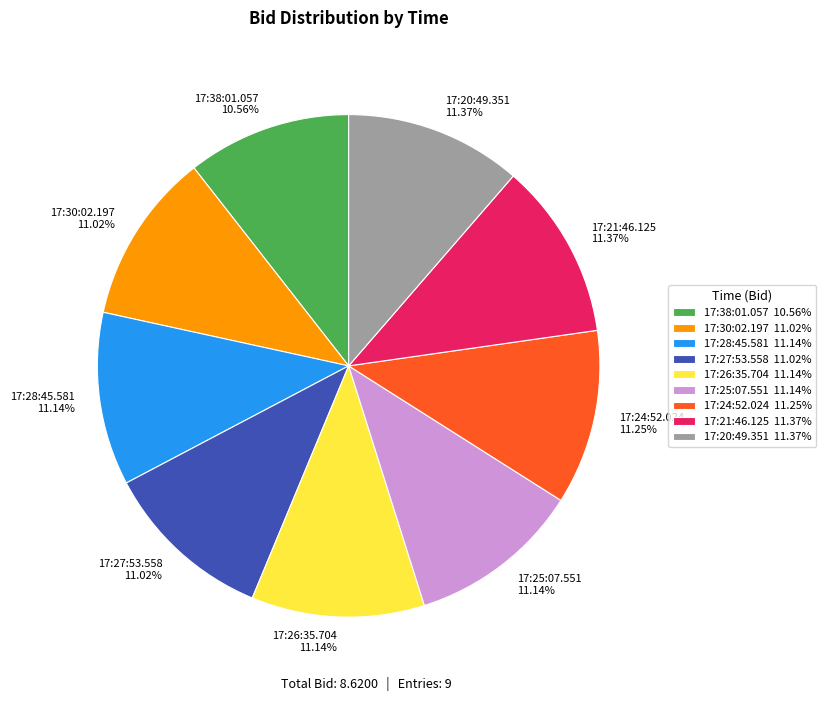

How much of the chart is everything except 17:27:53.558?

89.0%